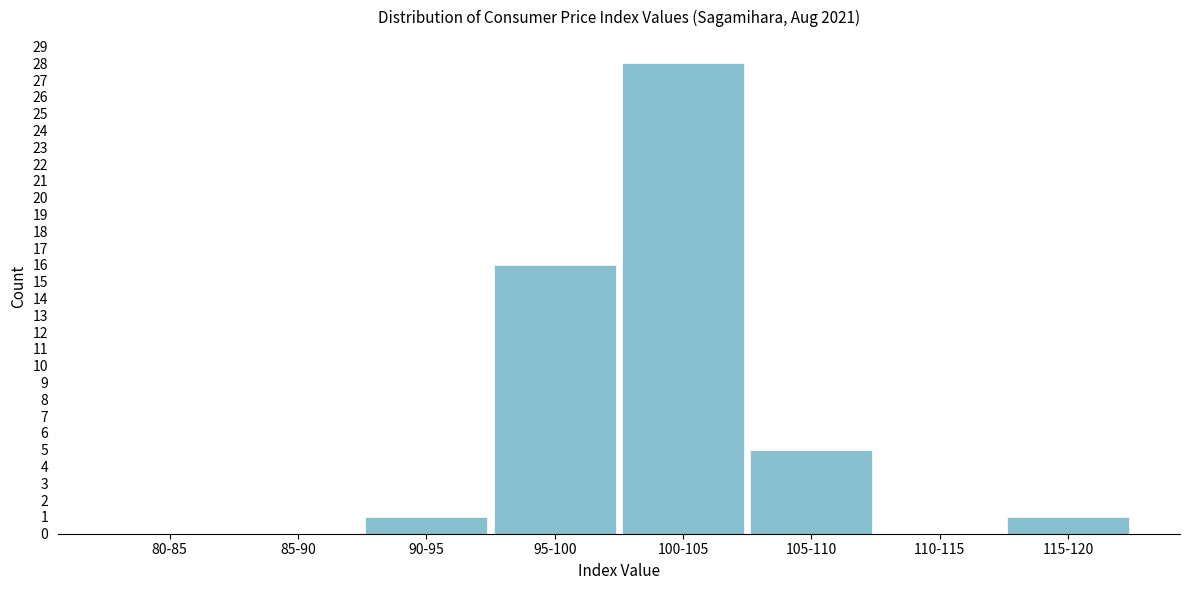

Reading left to right, list all the values displayed in this chart.

80-85=0	85-90=0	90-95=1	95-100=16	100-105=28	105-110=5	110-115=0	115-120=1